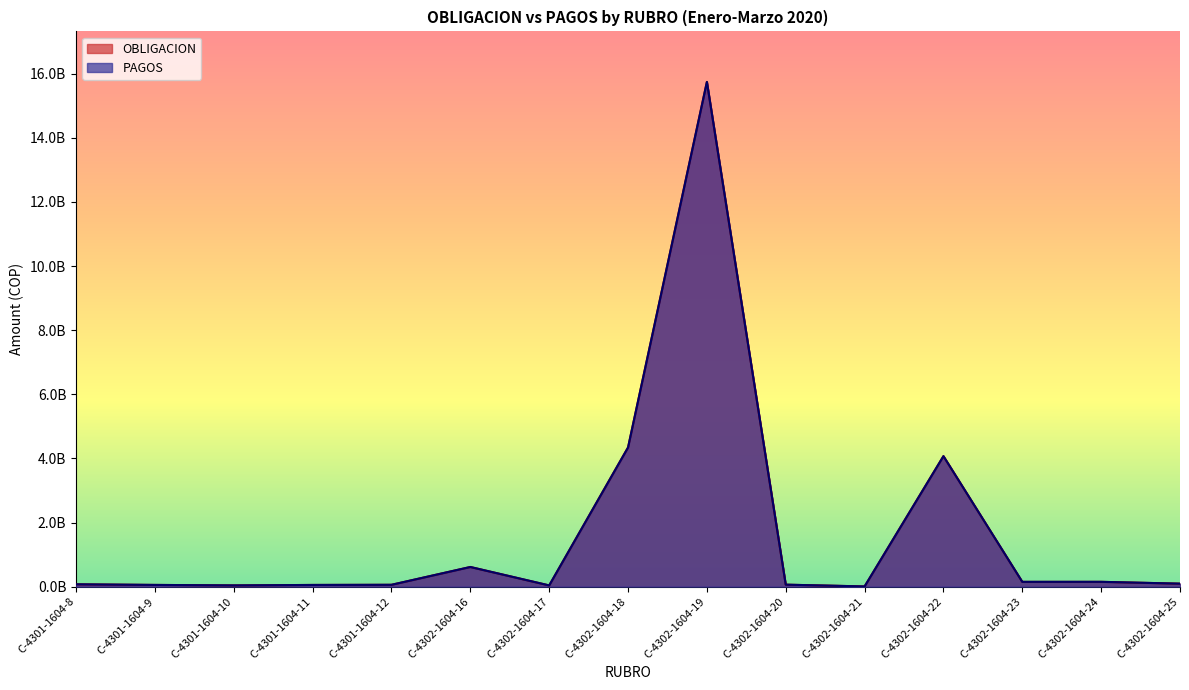

Rank the series at C-4301-1604-9 from lowest to highest value.

OBLIGACION, PAGOS